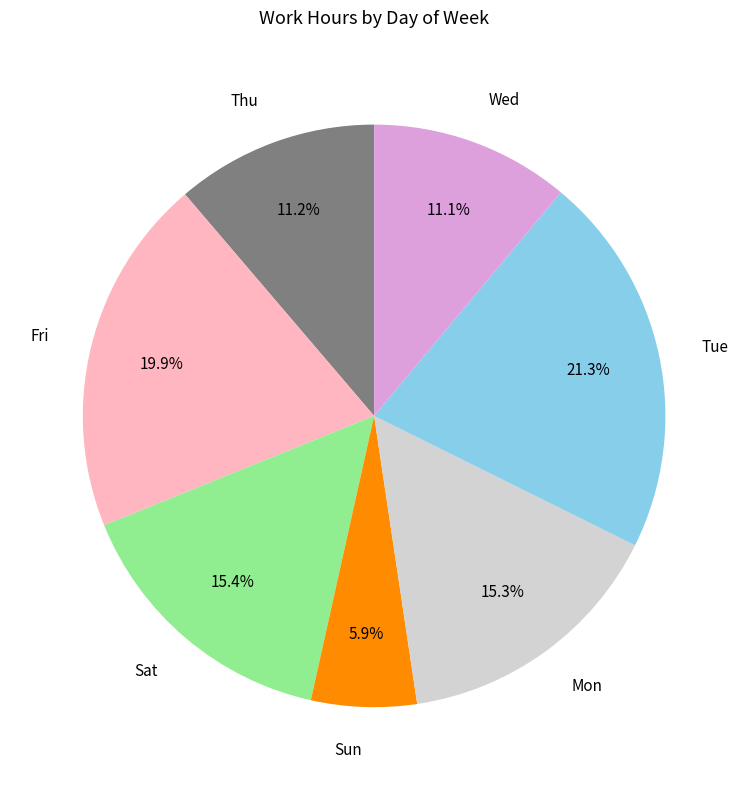

What percentage is NOT represented by Thu?

88.8%